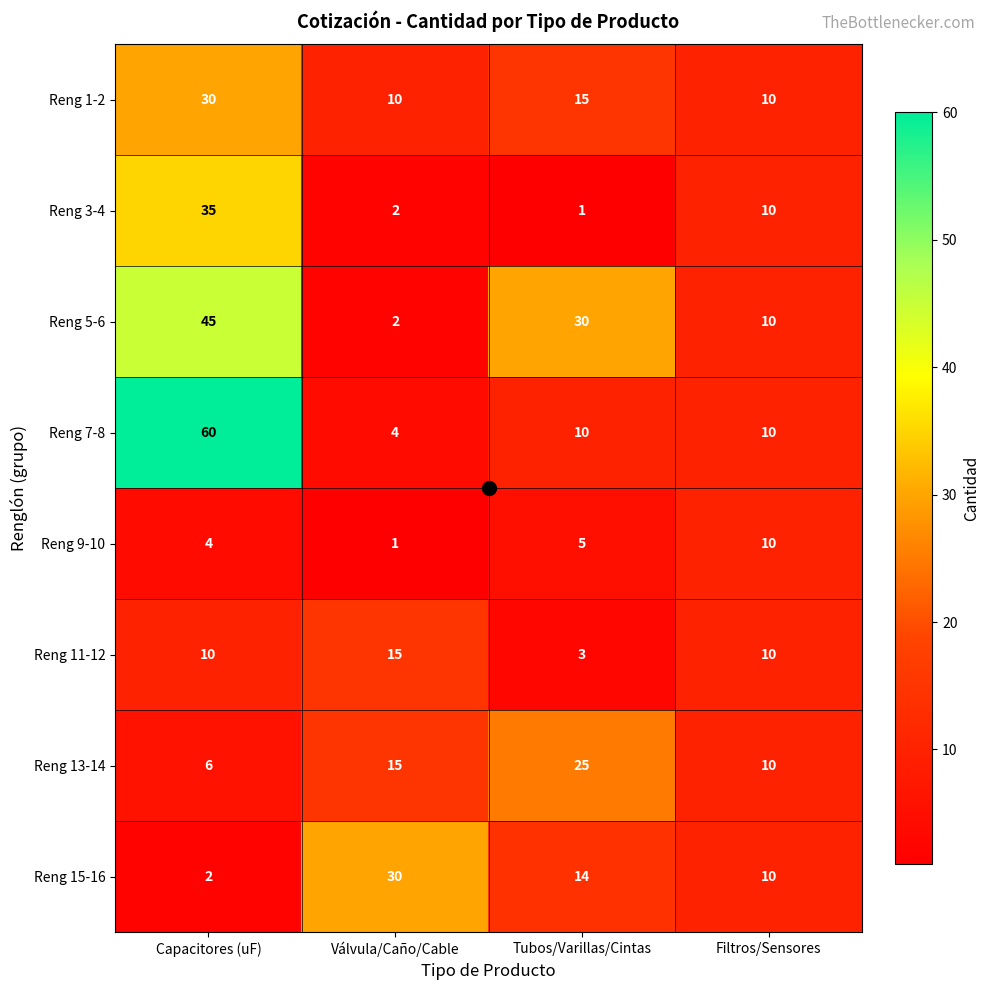

Is the value of Reng 3-4 at Capacitores (uF) greater than the value of Reng 7-8 at Válvula/Caño/Cable?

Yes